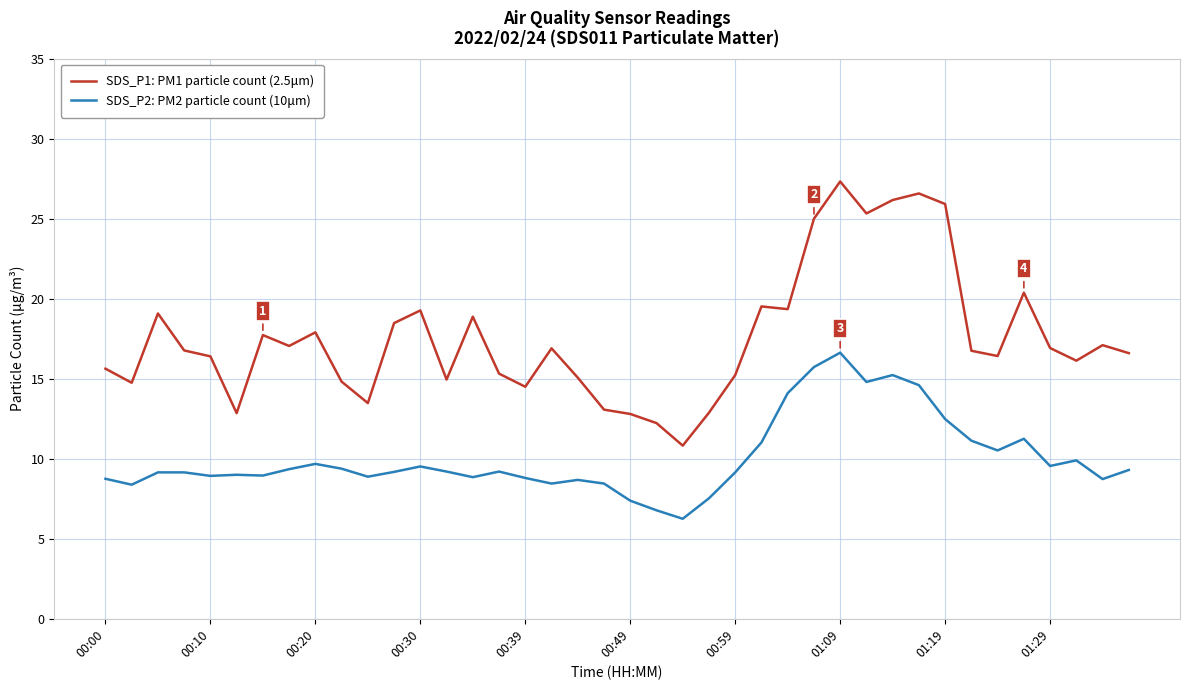

What is the difference between the maximum and minimum values in the SDS_P1: PM1 particle count (2.5μm) series?

16.5